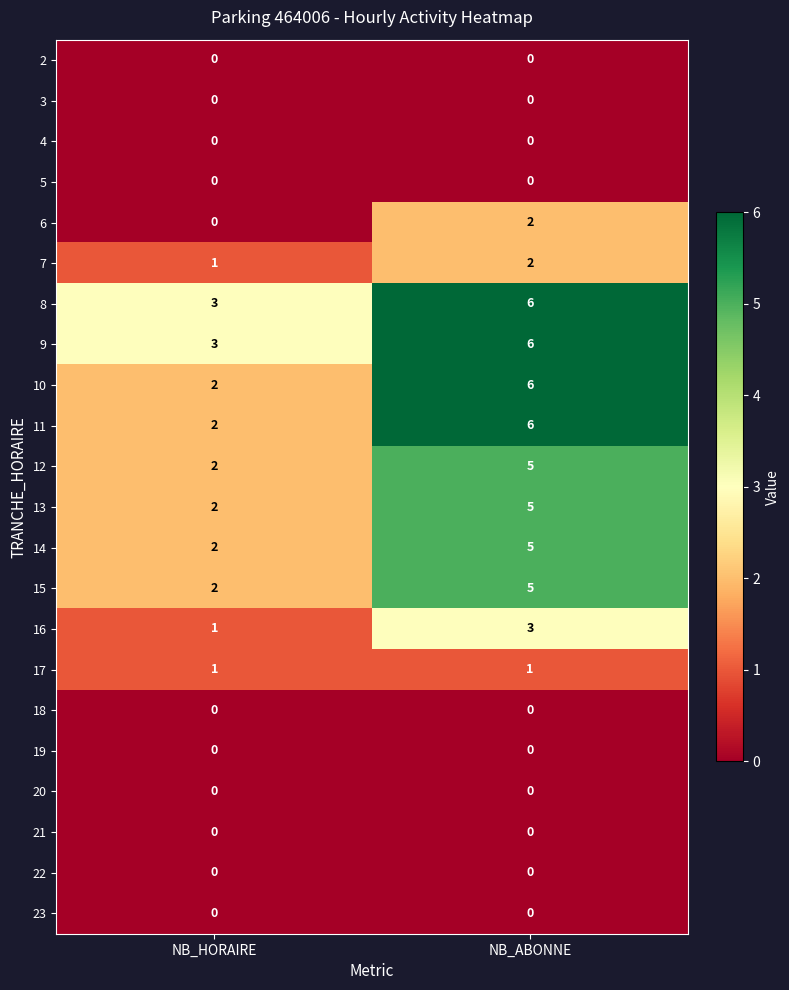

What is the highest value of the 16 series?

3